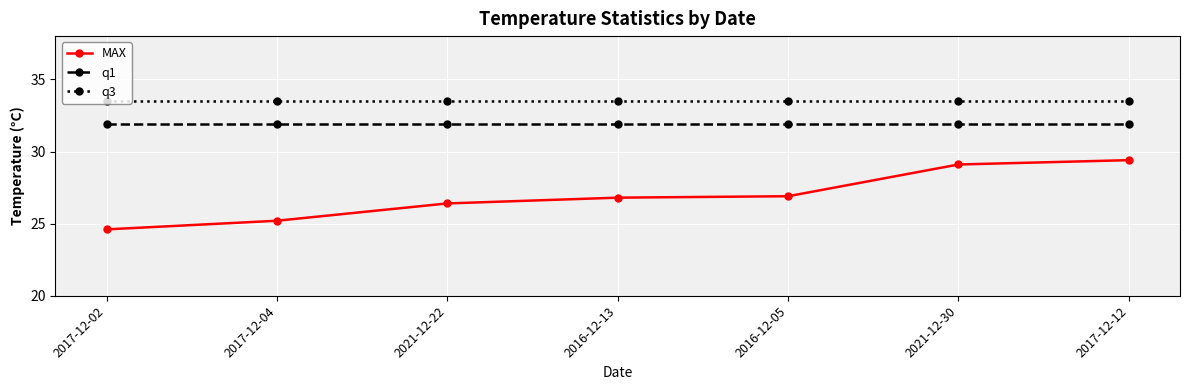

True or false: MAX and q3 cross at least once.

False